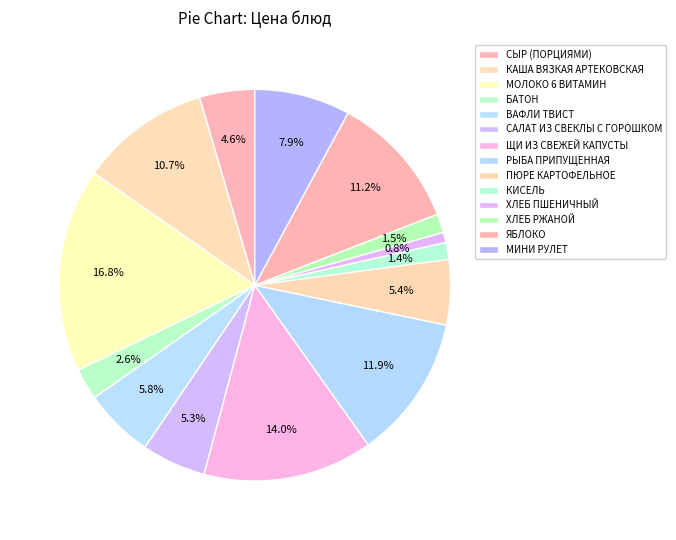

How many segments does this pie chart have?

14